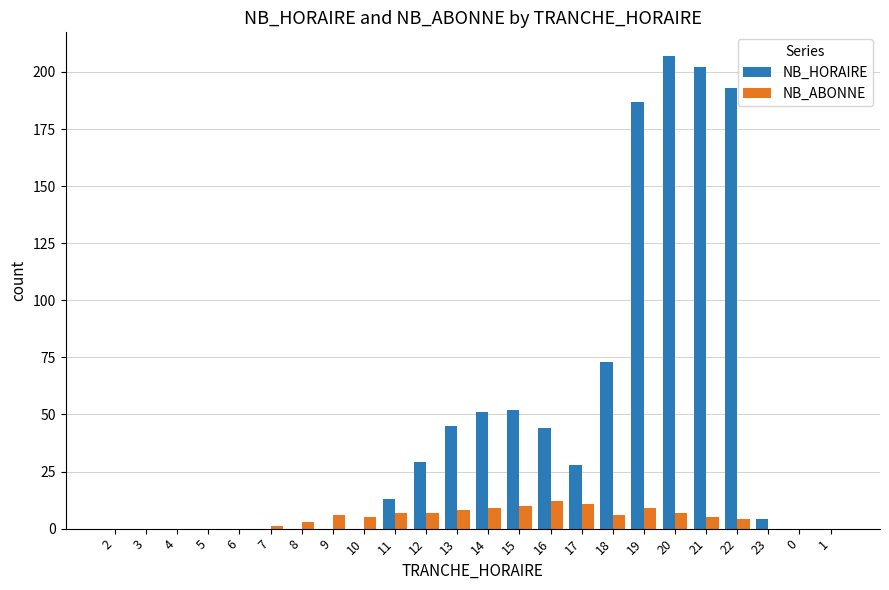

Reading left to right, list all the values displayed in this chart.

NB_HORAIRE: 0	0	0	0	0	0	0	0	0	13	29	45	51	52	44	28	73	187	207	202	193	4	0	0
NB_ABONNE: 0	0	0	0	0	1	3	6	5	7	7	8	9	10	12	11	6	9	7	5	4	0	0	0